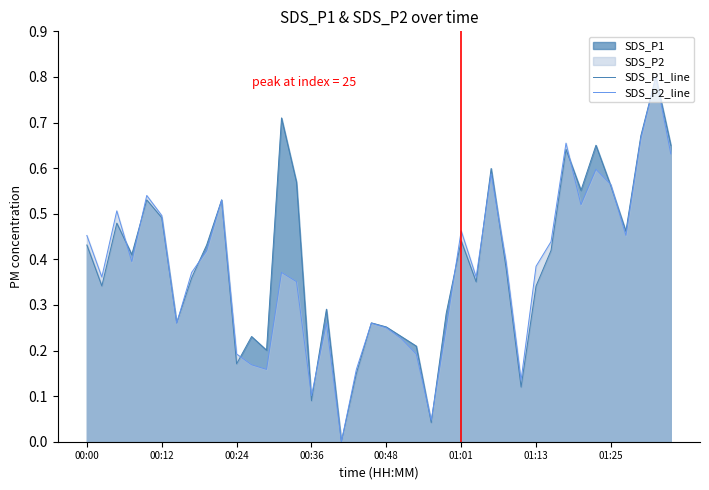

True or false: SDS_P2_line has a value of 0.5 at 00:12.

True